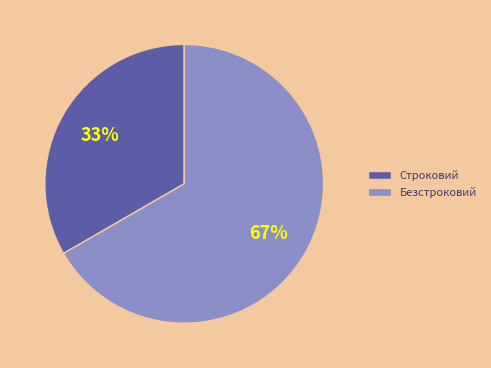

How many segments does this pie chart have?

2